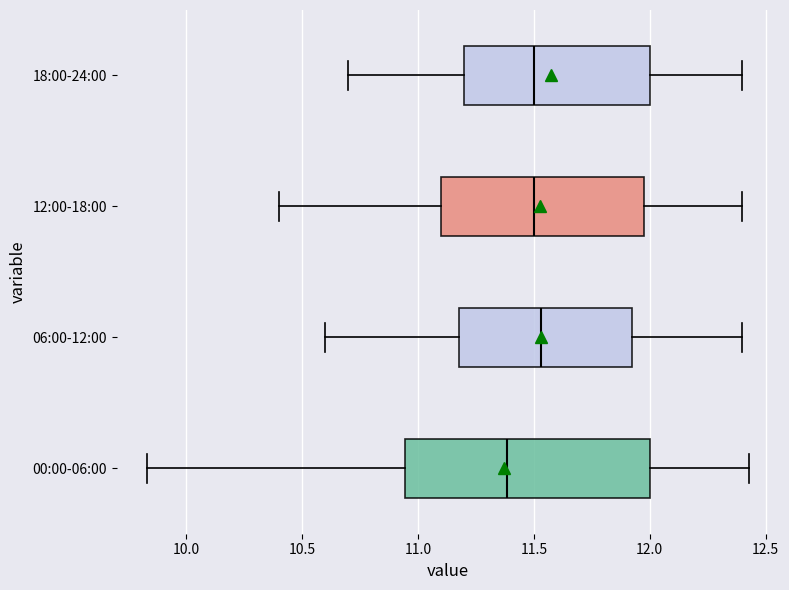

Which box's median line is the furthest to the left?

00:00-06:00